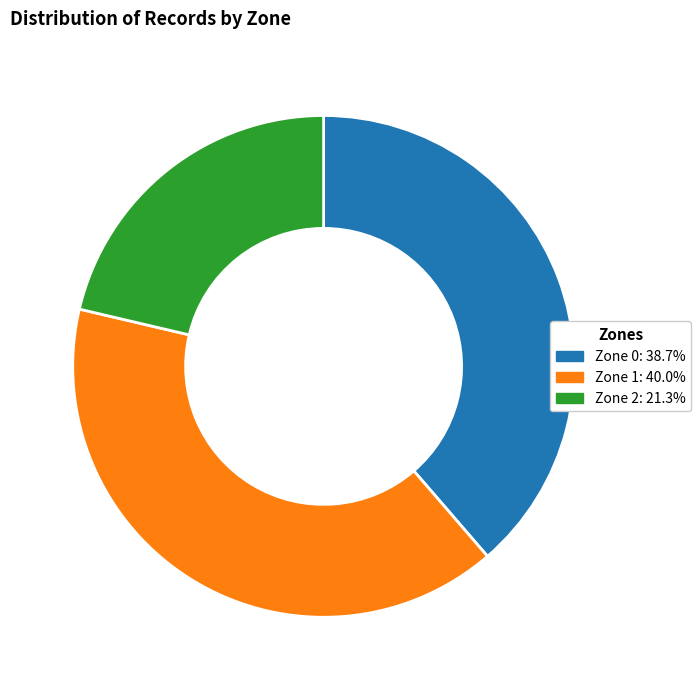

Which has a higher value, Zone 1 or Zone 0?

Zone 1